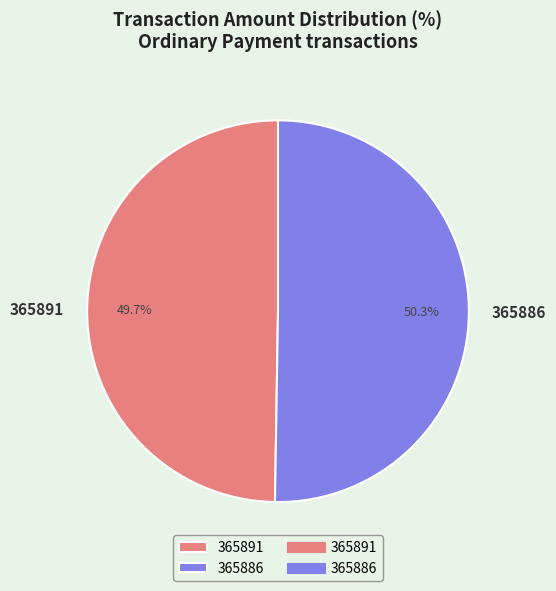

Do 365886 and 365891 together represent more than half of the pie?

Yes